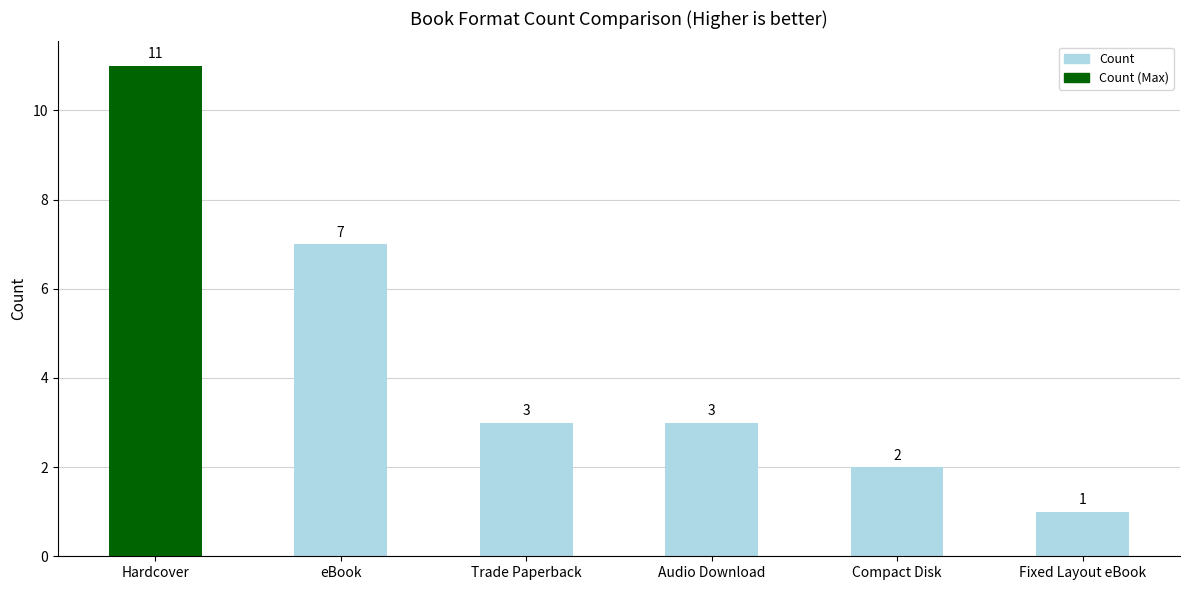

What is the change in value from Compact Disk to Fixed Layout eBook?

-1